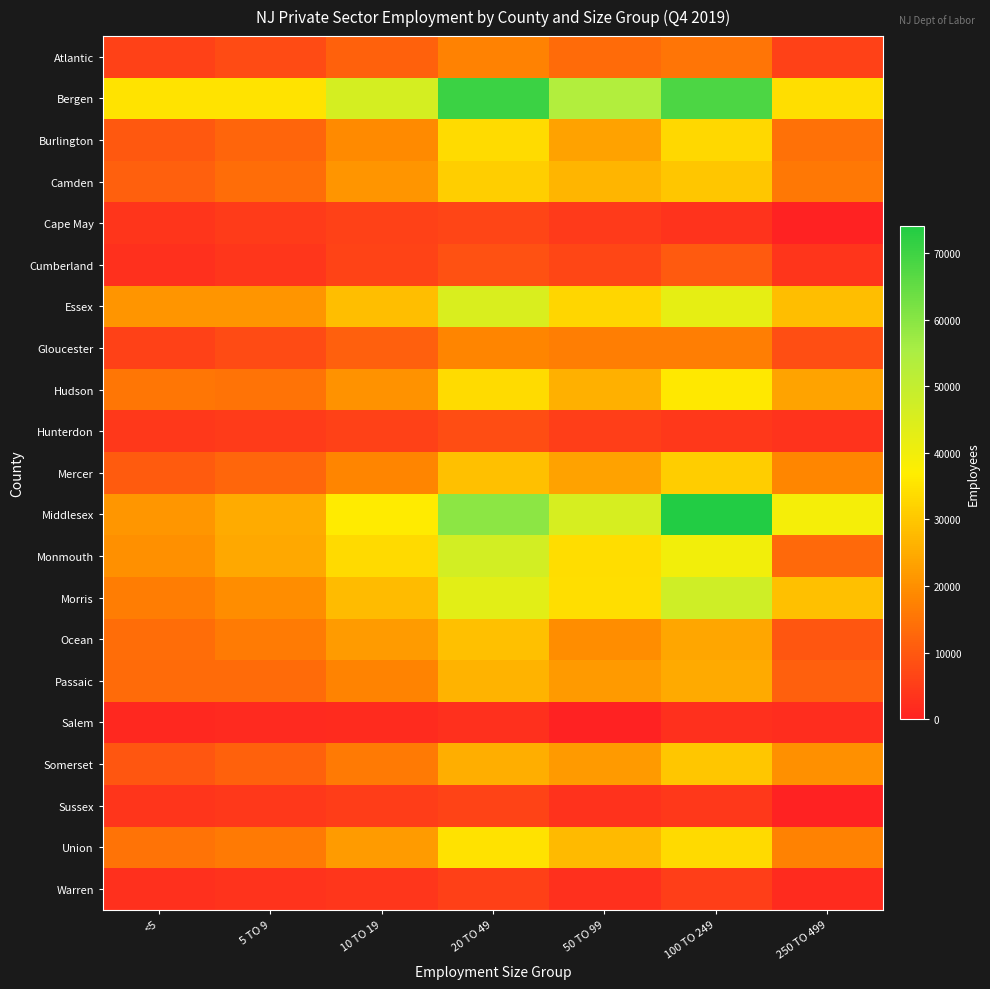

Reading left to right, list all the values displayed in this chart.

Atlantic: <5=6067	5 TO 9=7735	10 TO 19=11587	20 TO 49=17603	50 TO 99=13431	100 TO 249=15111	250 TO 499=5851
Bergen: <5=35199	5 TO 9=35181	10 TO 19=46240	20 TO 49=70471	50 TO 99=53580	100 TO 249=68120	250 TO 499=34388
Burlington: <5=10107	5 TO 9=12357	10 TO 19=19040	20 TO 49=33560	50 TO 99=23407	100 TO 249=33111	250 TO 499=14644
Camden: <5=11324	5 TO 9=13613	10 TO 19=20978	20 TO 49=31443	50 TO 99=26715	100 TO 249=29927	250 TO 499=15644
Cape May: <5=3754	5 TO 9=4646	10 TO 19=5784	20 TO 49=6378	50 TO 99=4468	100 TO 249=3416	250 TO 499=0
Cumberland: <5=2786	5 TO 9=3850	10 TO 19=6087	20 TO 49=8691	50 TO 99=6706	100 TO 249=10356	250 TO 499=3583
Essex: <5=21023	5 TO 9=20849	10 TO 19=28518	20 TO 49=45224	50 TO 99=32926	100 TO 249=42399	250 TO 499=28375
Gloucester: <5=5795	5 TO 9=7657	10 TO 19=11437	20 TO 49=17999	50 TO 99=16870	100 TO 249=17052	250 TO 499=8174
Hudson: <5=15569	5 TO 9=14897	10 TO 19=20350	20 TO 49=33591	50 TO 99=25910	100 TO 249=35945	250 TO 499=23425
Hunterdon: <5=4138	5 TO 9=4811	10 TO 19=5803	20 TO 49=8075	50 TO 99=5254	100 TO 249=4209	250 TO 499=3341
Mercer: <5=10499	5 TO 9=12597	10 TO 19=18117	20 TO 49=28686	50 TO 99=23134	100 TO 249=31162	250 TO 499=18221
Middlesex: <5=21272	5 TO 9=25018	10 TO 19=36622	20 TO 49=59498	50 TO 99=45846	100 TO 249=73993	250 TO 499=39241
Monmouth: <5=20019	5 TO 9=24361	10 TO 19=33253	20 TO 49=46697	50 TO 99=33964	100 TO 249=39739	250 TO 499=13124
Morris: <5=16498	5 TO 9=19408	10 TO 19=27797	20 TO 49=43325	50 TO 99=34249	100 TO 249=47477	250 TO 499=28666
Ocean: <5=13740	5 TO 9=16287	10 TO 19=22106	20 TO 49=28855	50 TO 99=19632	100 TO 249=24199	250 TO 499=9681
Passaic: <5=13324	5 TO 9=13501	10 TO 19=17793	20 TO 49=26317	50 TO 99=21856	100 TO 249=24682	250 TO 499=11309
Salem: <5=1226	5 TO 9=1546	10 TO 19=1913	20 TO 49=2732	50 TO 99=0	100 TO 249=2877	250 TO 499=2040
Somerset: <5=9659	5 TO 9=11824	10 TO 19=16026	20 TO 49=25639	50 TO 99=21901	100 TO 249=29838	250 TO 499=20221
Sussex: <5=3595	5 TO 9=4195	10 TO 19=5027	20 TO 49=6352	50 TO 99=3067	100 TO 249=4299	250 TO 499=0
Union: <5=14901	5 TO 9=16019	10 TO 19=22111	20 TO 49=34850	50 TO 99=27539	100 TO 249=33461	250 TO 499=17529
Warren: <5=2730	5 TO 9=3234	10 TO 19=3929	20 TO 49=5672	50 TO 99=2756	100 TO 249=5309	250 TO 499=1807